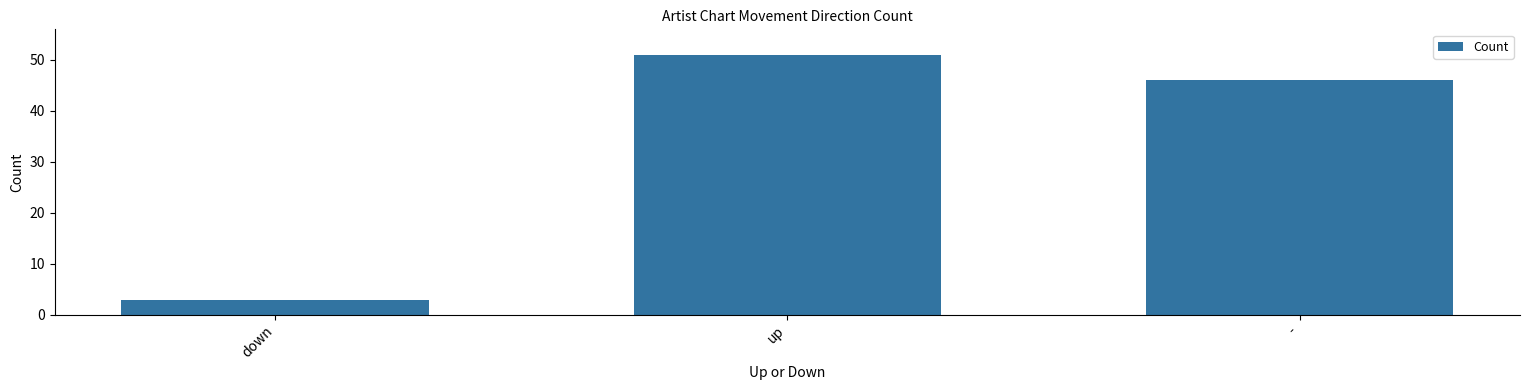

Reading left to right, transcribe all the data shown in this chart.

down=3	up=51	-=46